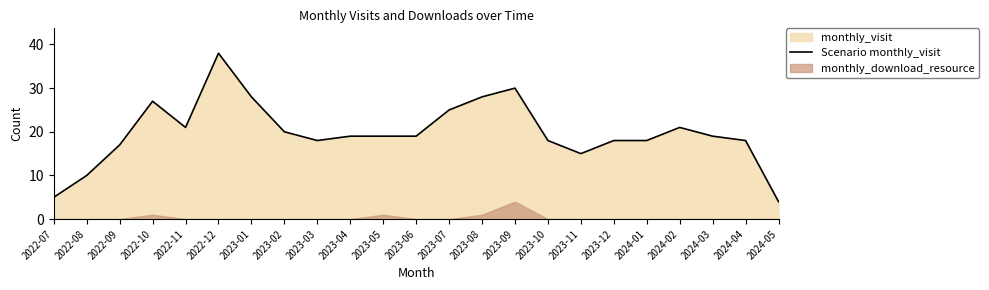

How many points are higher than both their immediate neighbors (excluding endpoints)?

4